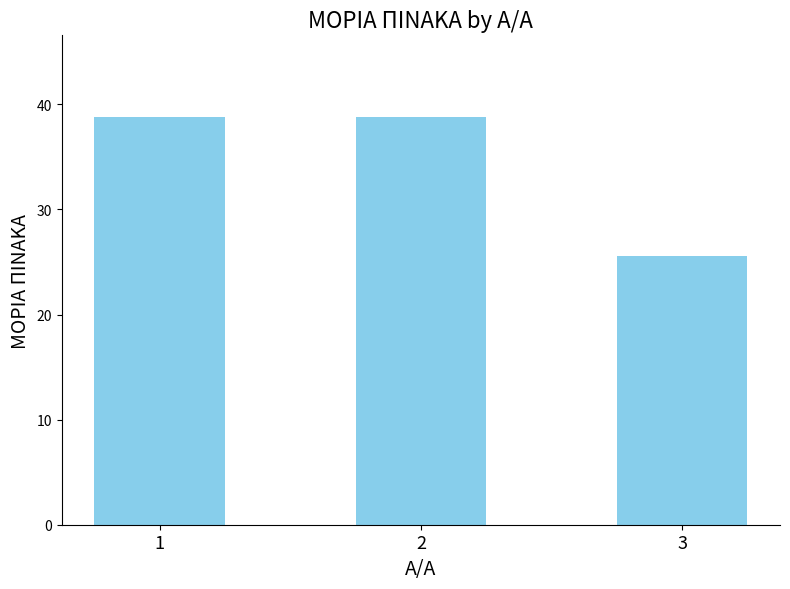

What is the approximate value at 3?

25.6